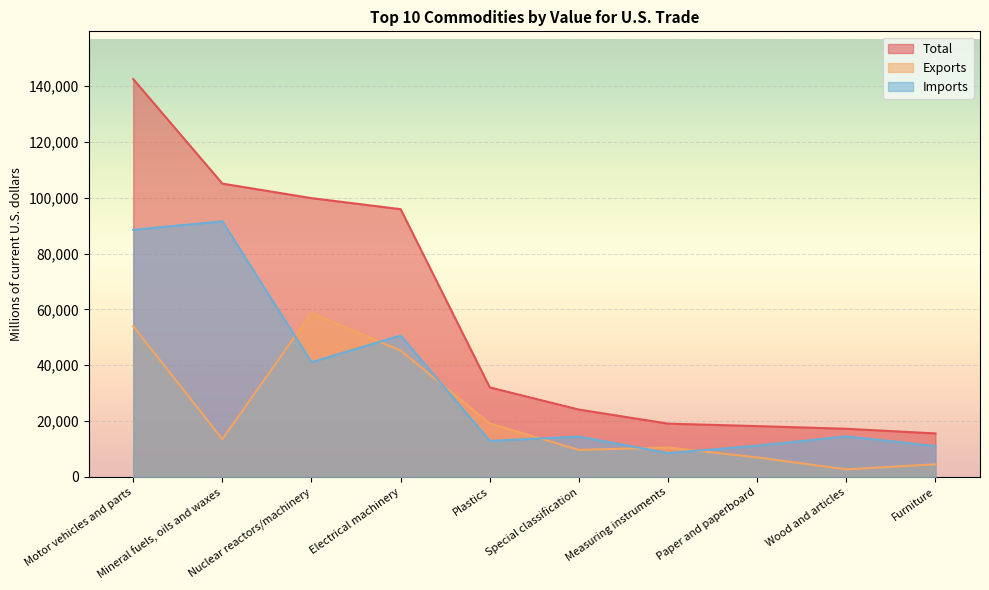

Is it true that Imports equals 18368 at Paper and paperboard?

False